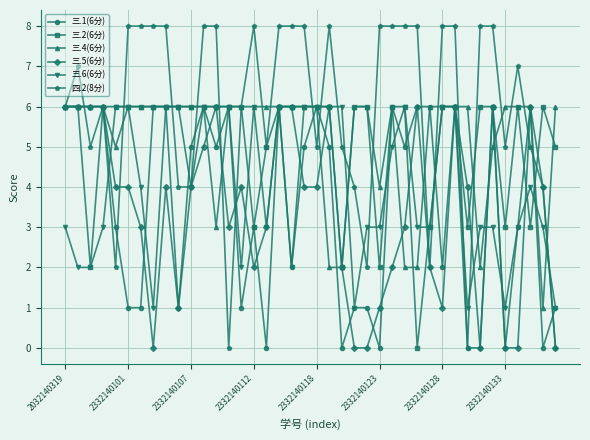

Does the chart have visible grid lines?

Yes